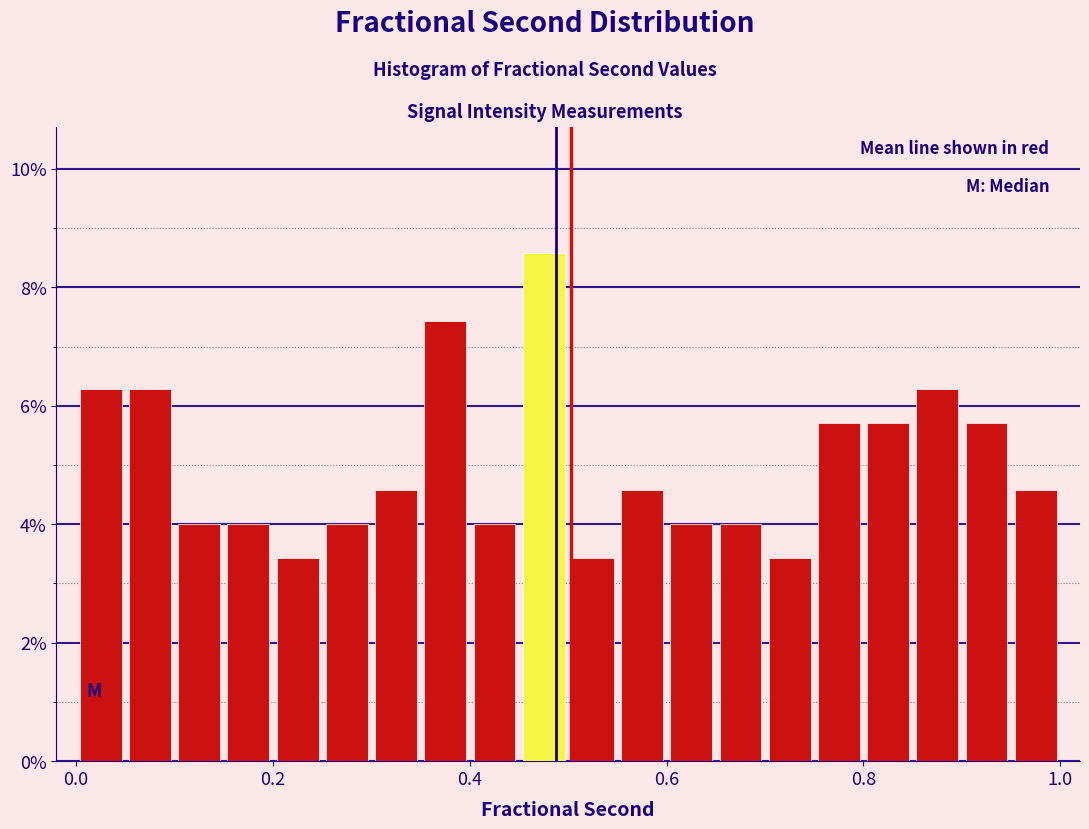

Read against the x-axis, roughly where is the centre of the tallest bar?

0.48